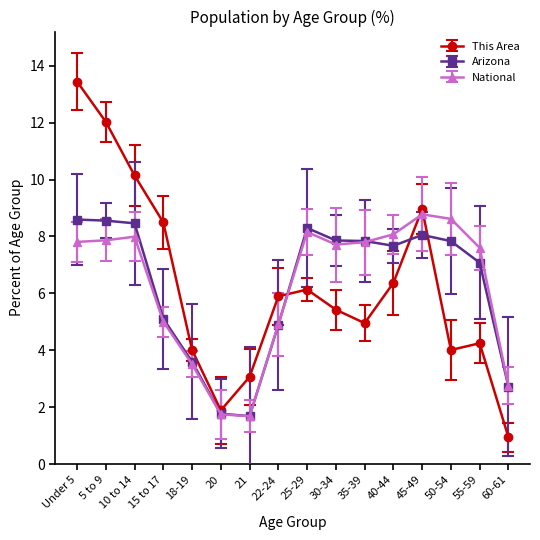

True or false: National has more than 0 points higher than both neighbors.

True